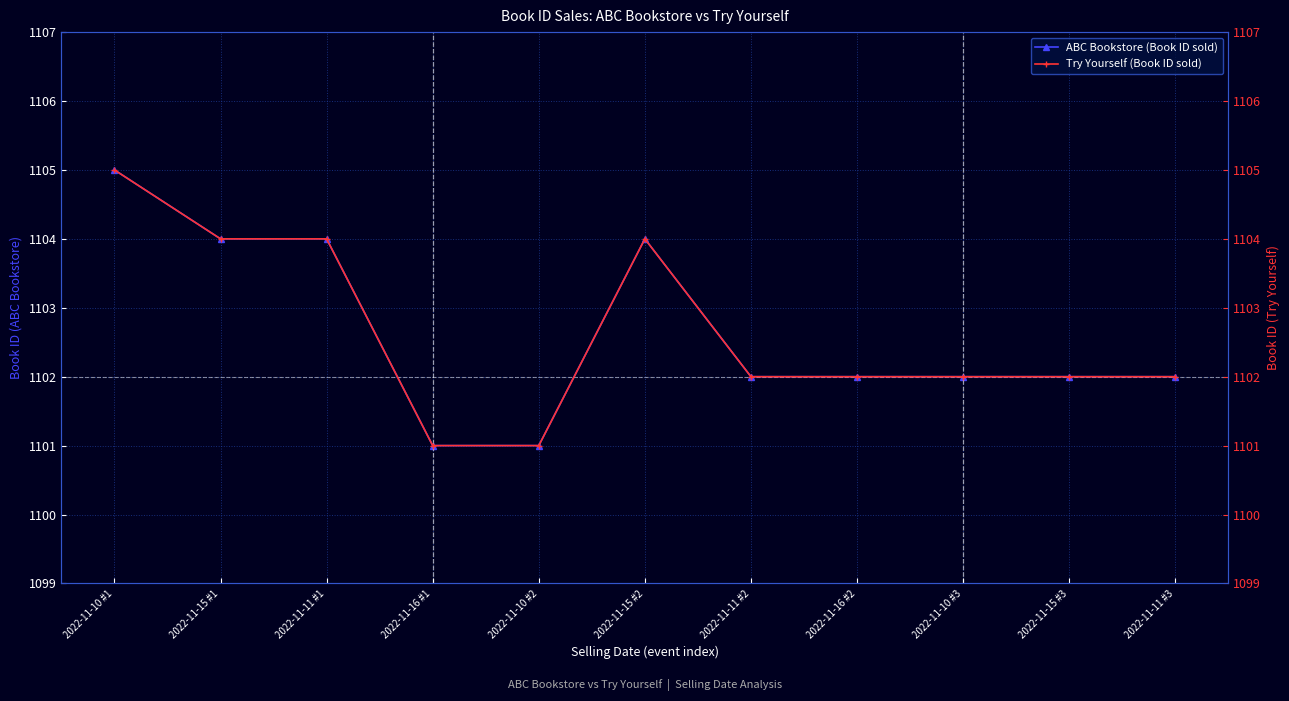

What is the total value across all series at 2022-11-15 #3?

2204